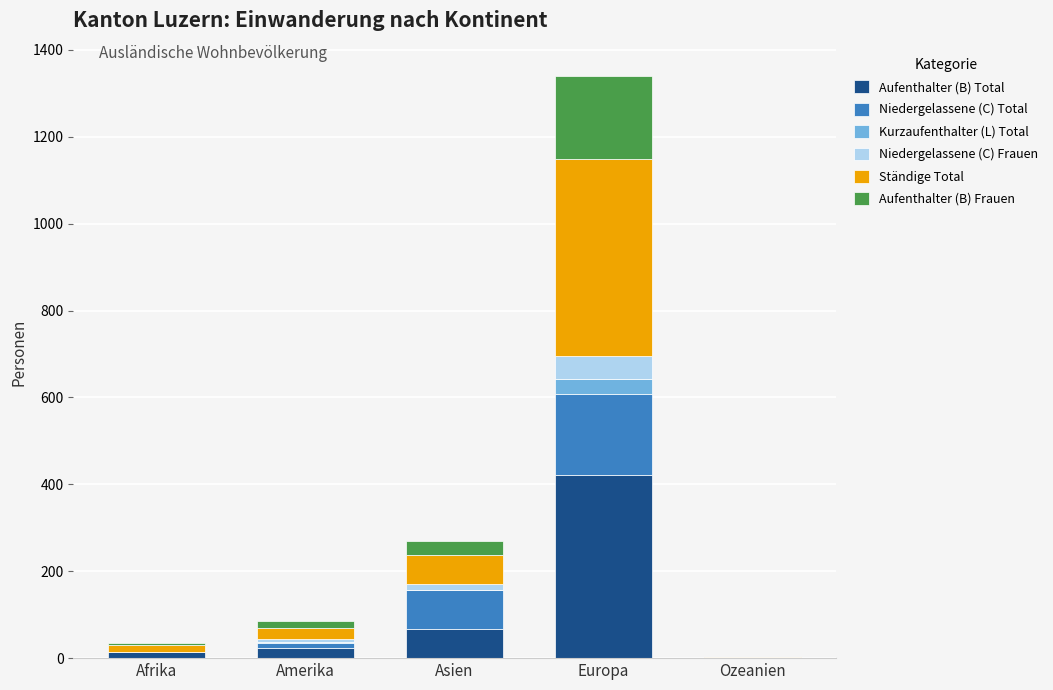

At which category is the sum across all series the highest?

Europa